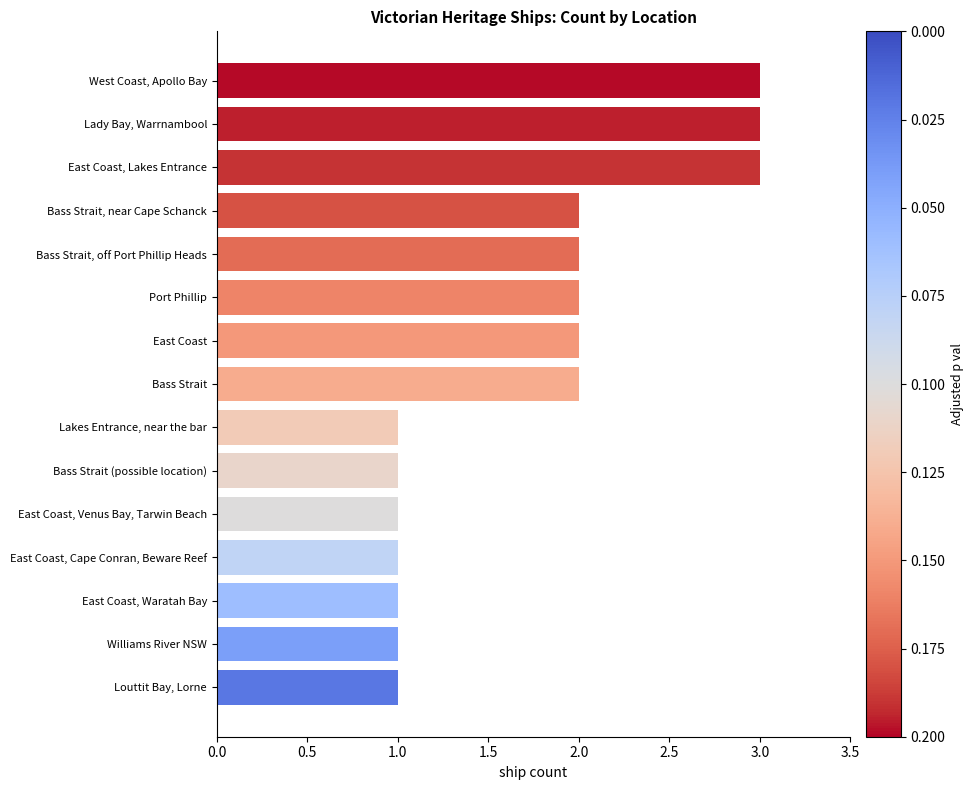

True or false: the data shows 1 at Louttit Bay, Lorne.

True